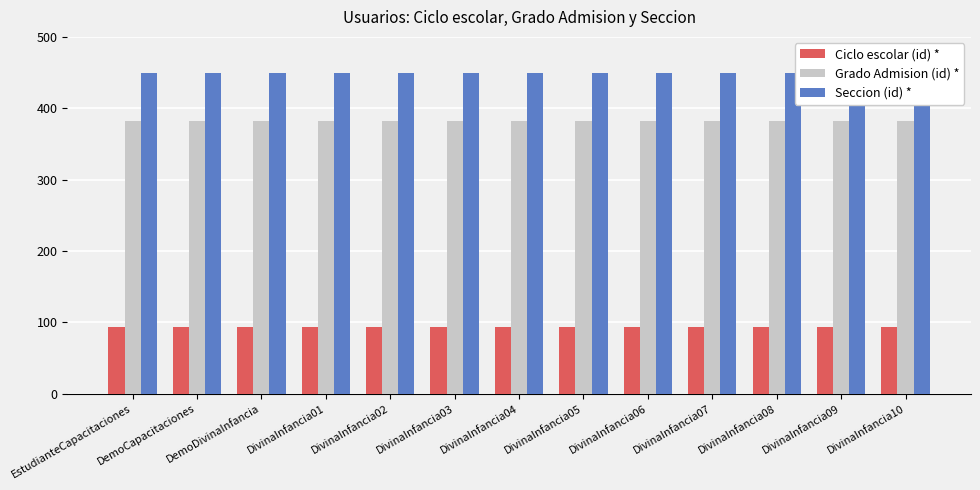

How many bars are there in each group?

3